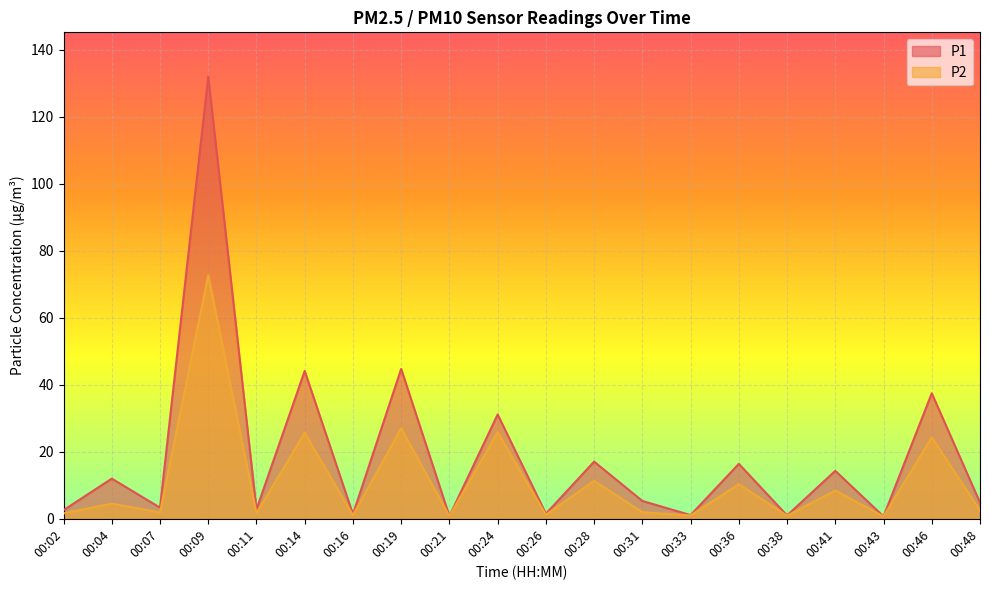

How many data points does each series have?

20